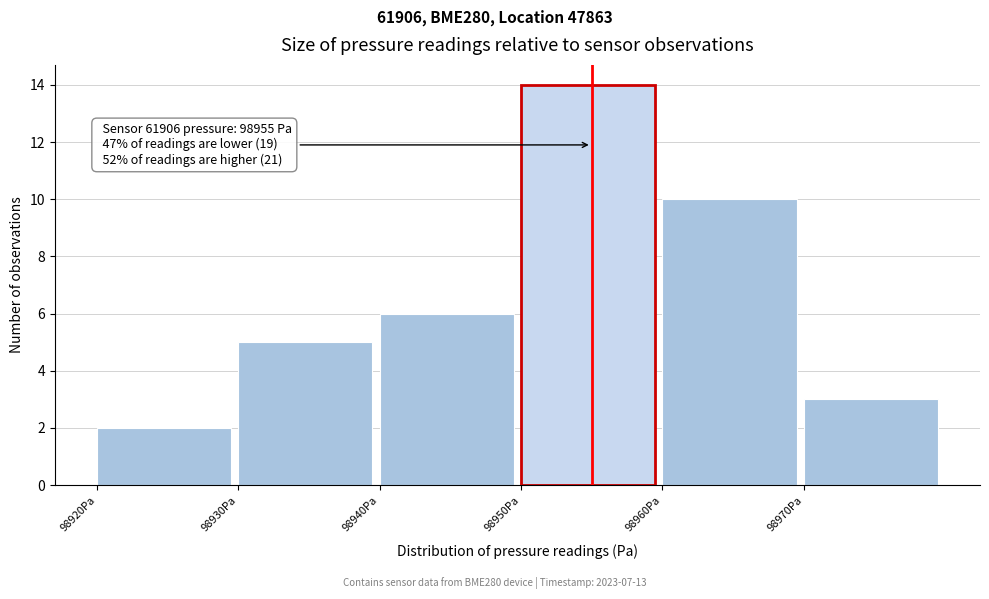

Over which range of the x-axis is the bar tallest?

98950 to 98960